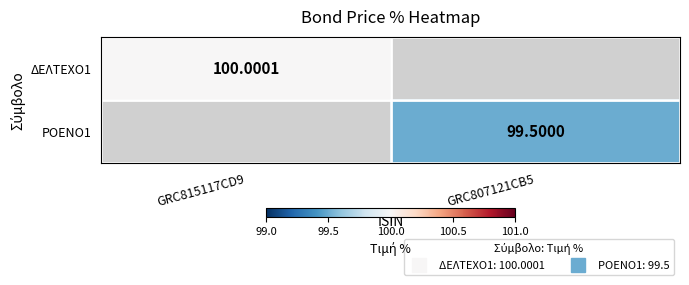

What is the sum of all ΡΟΕΝΟ1 values?

99.5